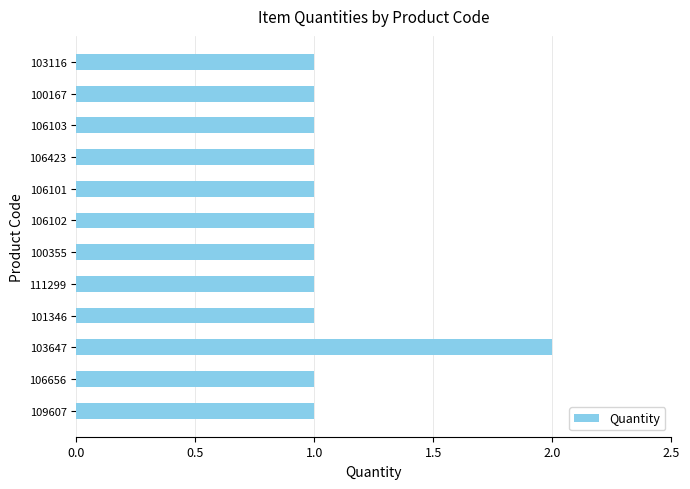

Reading top to bottom, extract all data points from this chart.

1	1	1	1	1	1	1	1	1	2	1	1